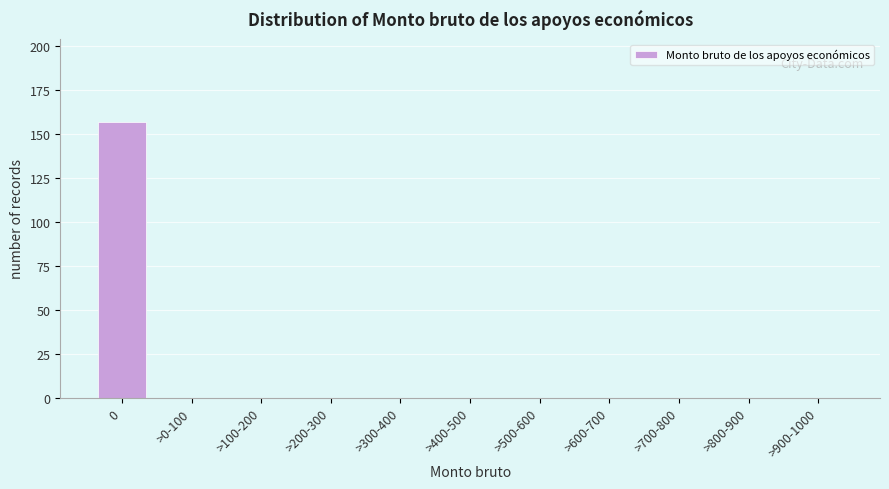

Reading left to right, extract all data points from this chart.

0=157	>0-100=0	>100-200=0	>200-300=0	>300-400=0	>400-500=0	>500-600=0	>600-700=0	>700-800=0	>800-900=0	>900-1000=0